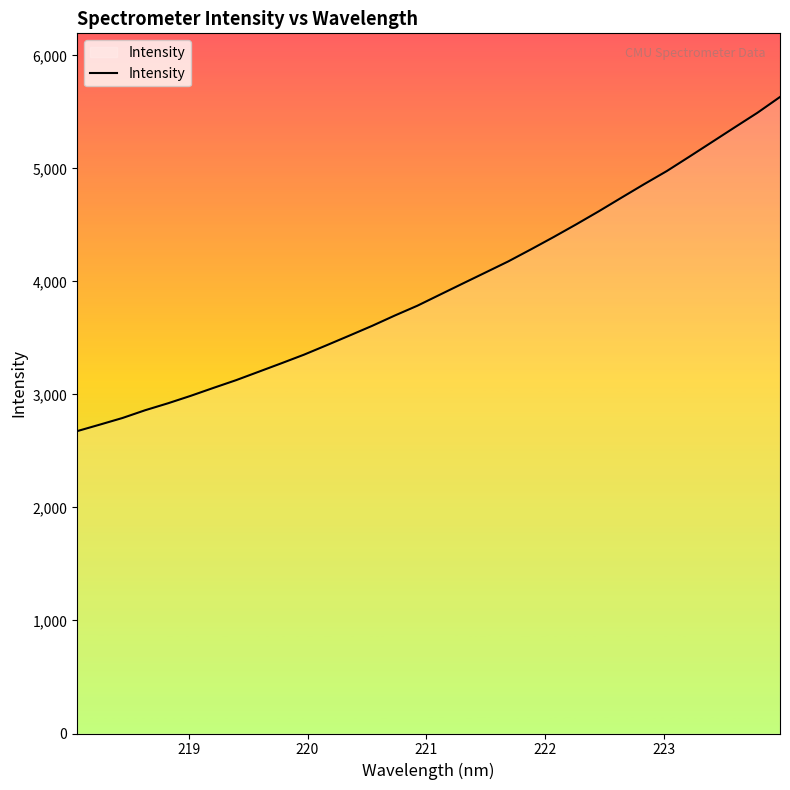

What is the smallest value displayed?

2675.4